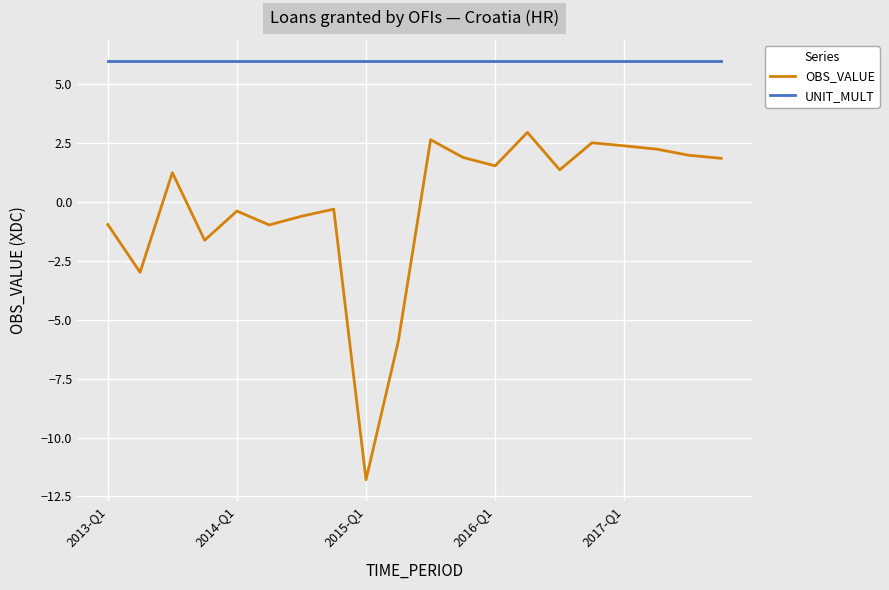

True or false: UNIT_MULT and OBS_VALUE cross at least once.

False